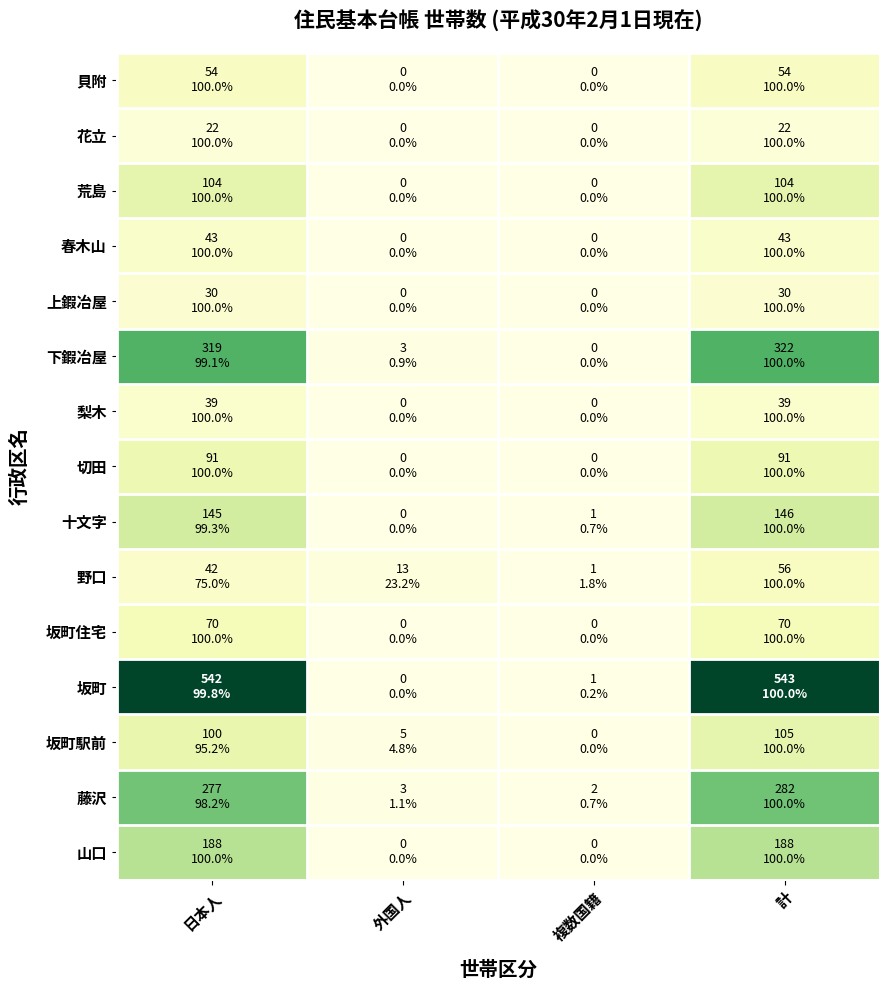

What is the difference between the highest and lowest values at 外国人?

13